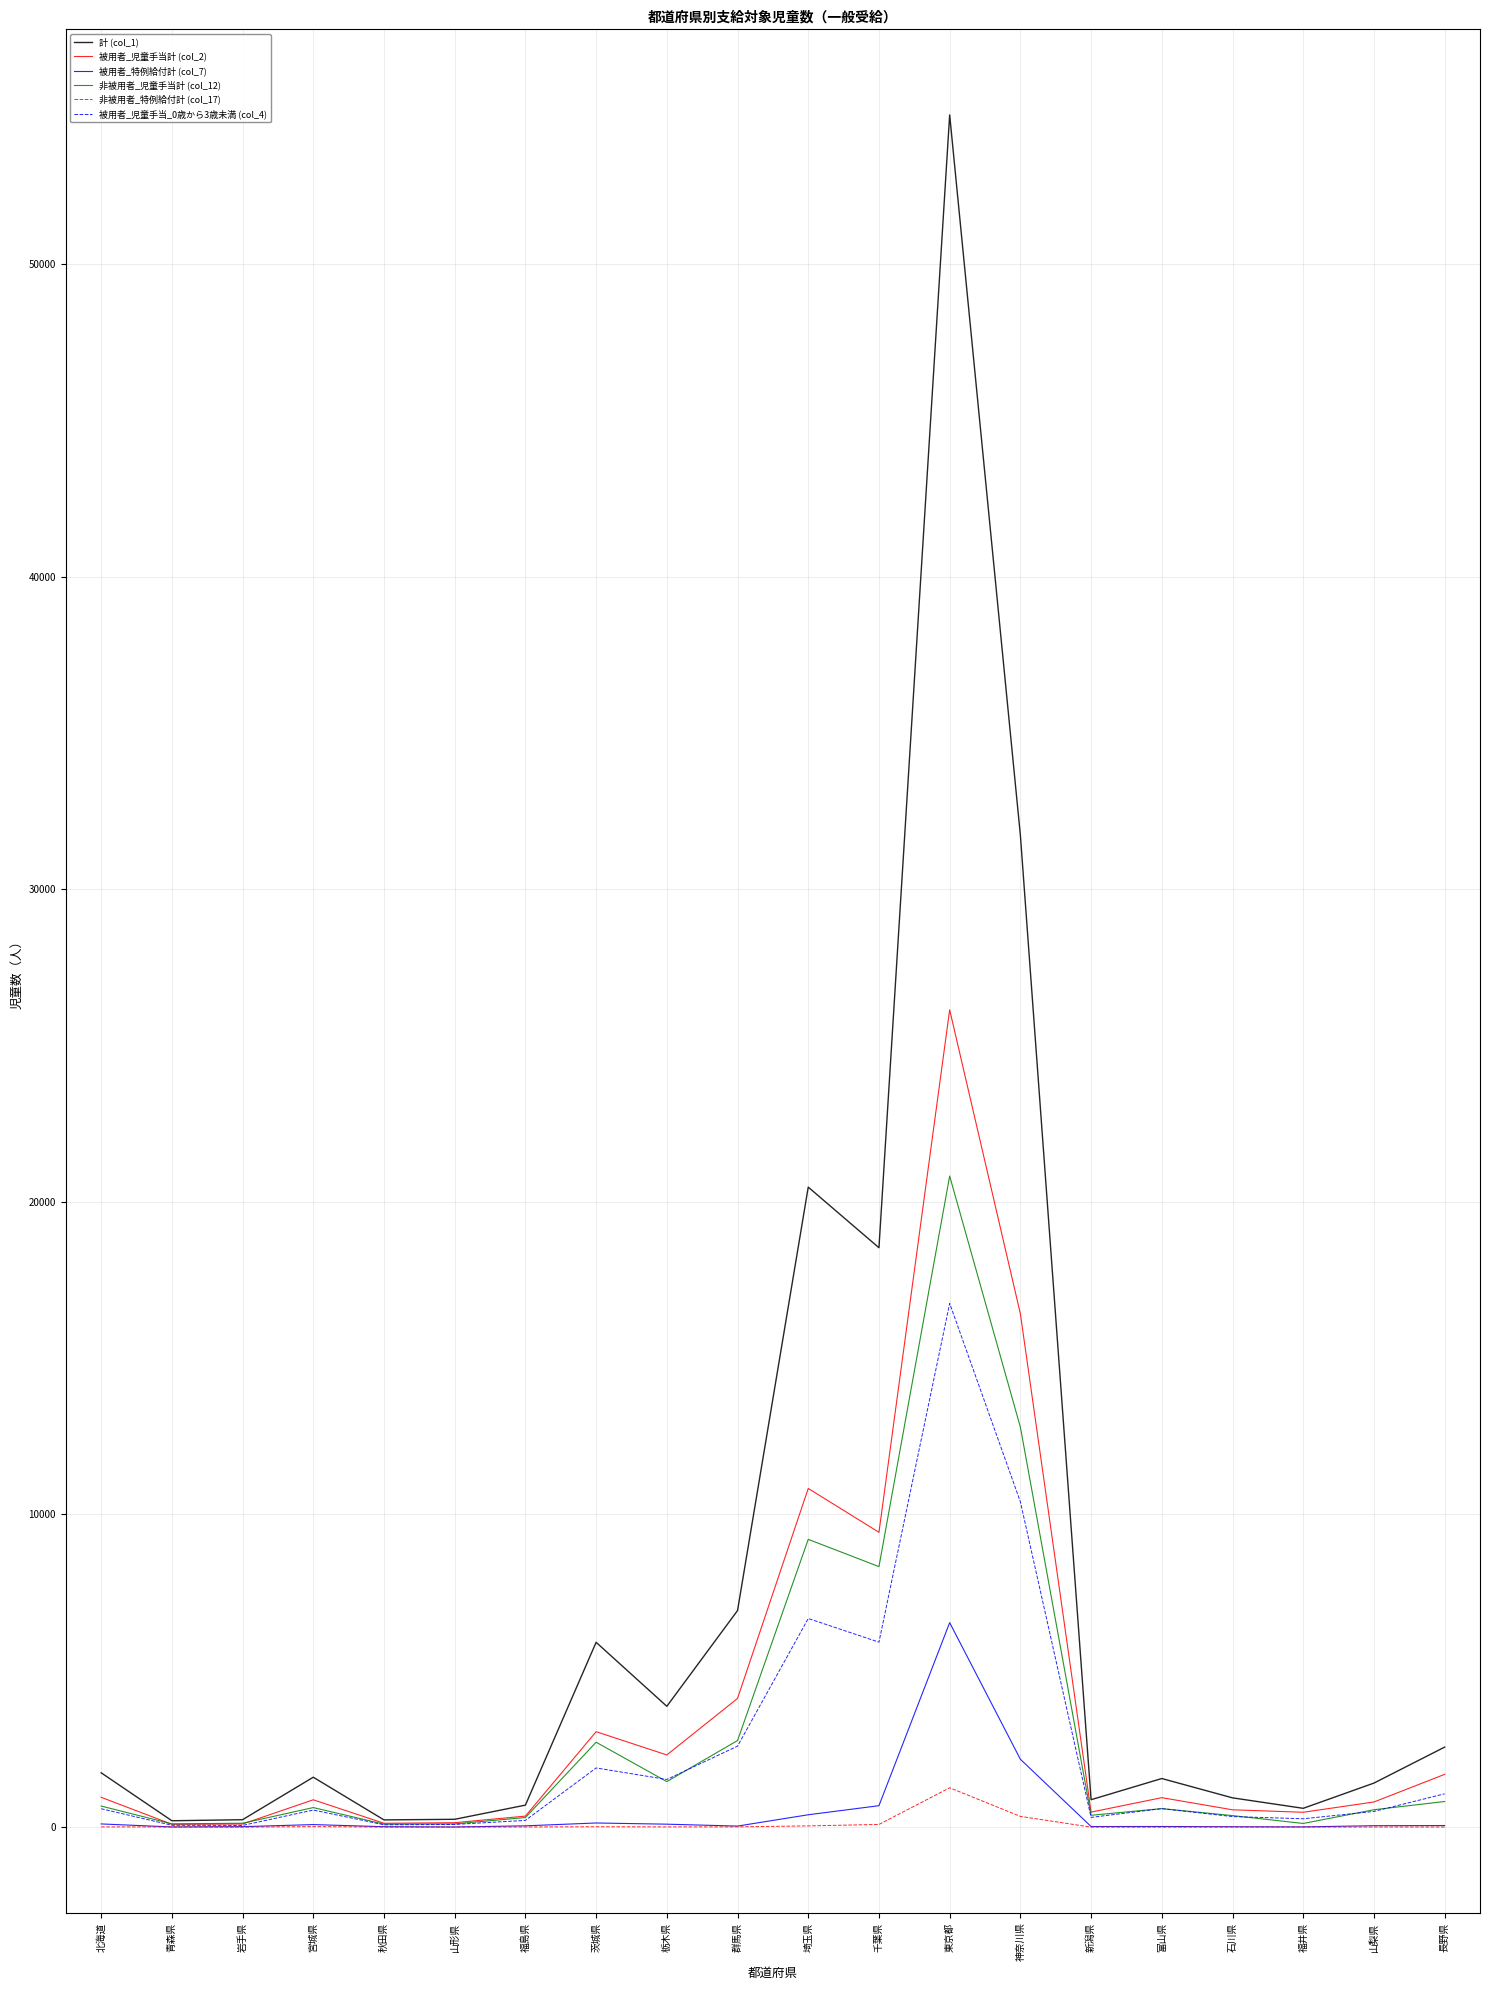

List the series in order of their peak value, highest first.

計 (col_1), 被用者_児童手当計 (col_2), 非被用者_児童手当計 (col_12), 被用者_児童手当_0歳から3歳未満 (col_4), 被用者_特例給付計 (col_7), 非被用者_特例給付計 (col_17)